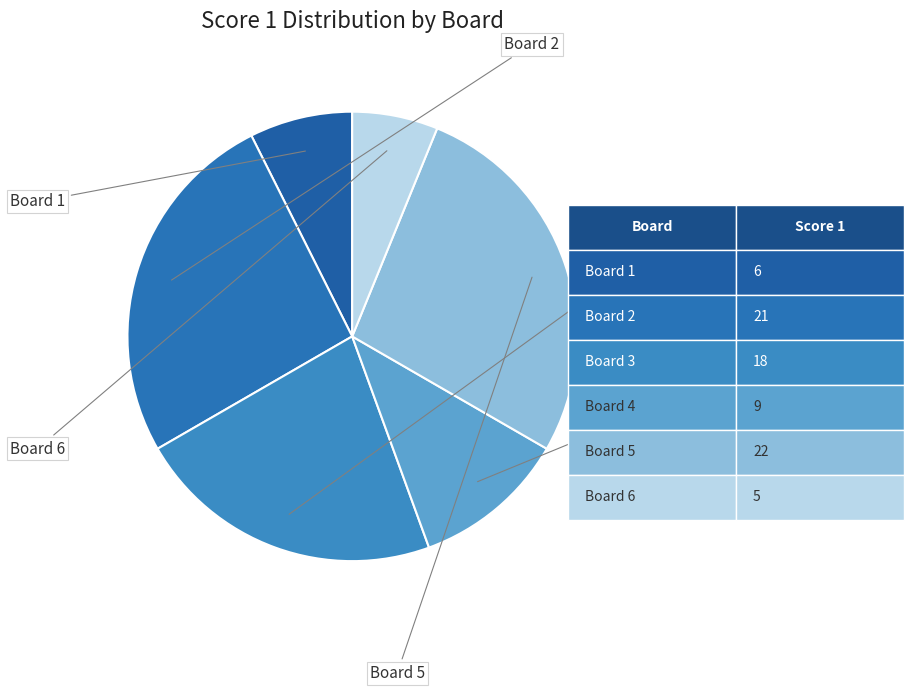

Which category has the smallest portion of the pie?

Board 6